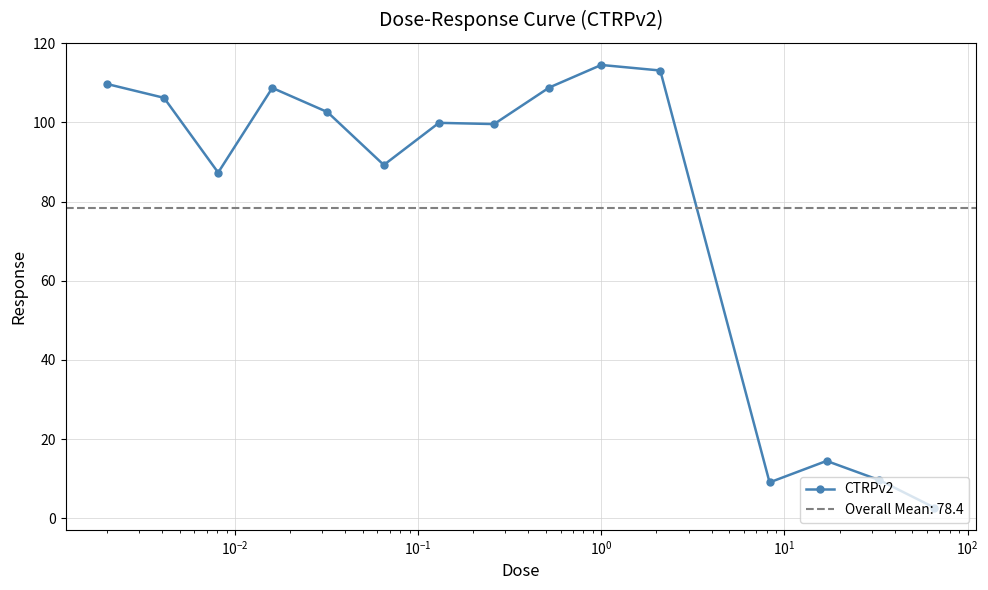

How many values are below 99?

6